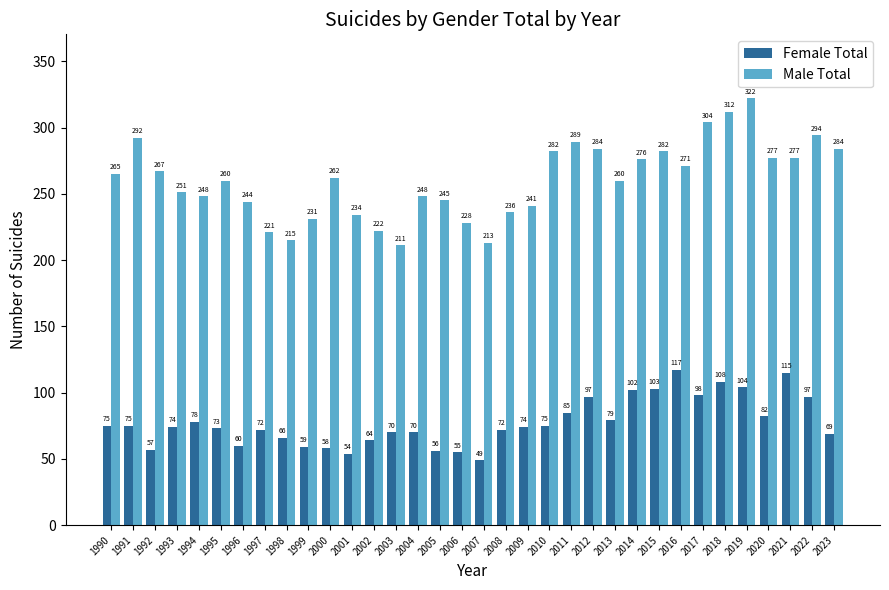

How many series are shown in this chart?

2